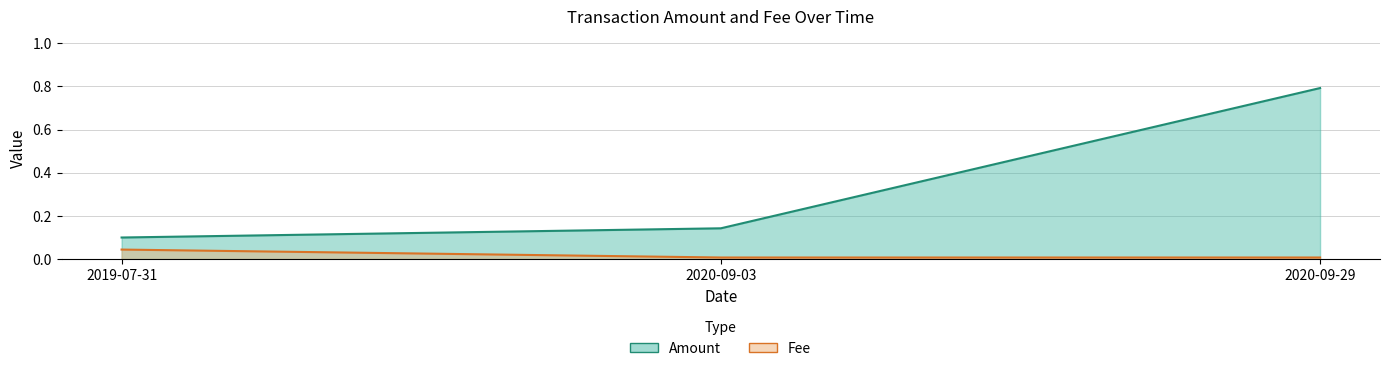

At how many categories does at least one series exceed 0?

3